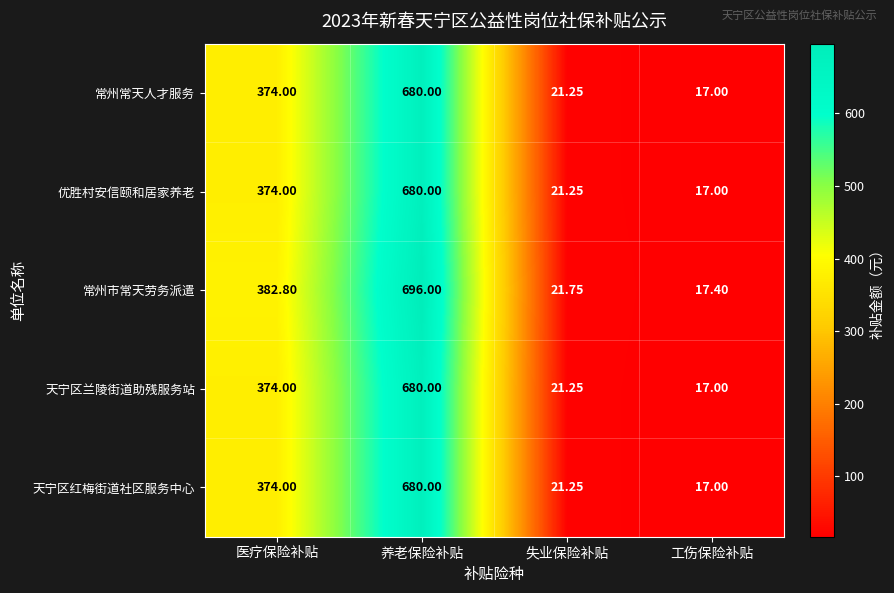

At which label does 常州市常天劳务派遣 first exceed 382?

医疗保险补贴